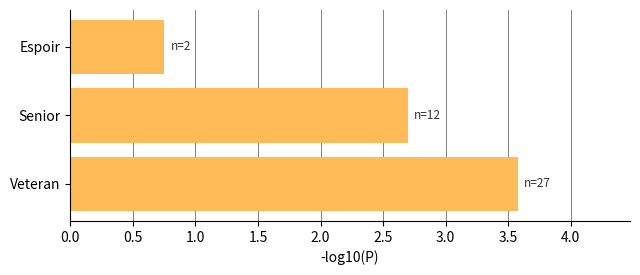

What is the average value?

2.3